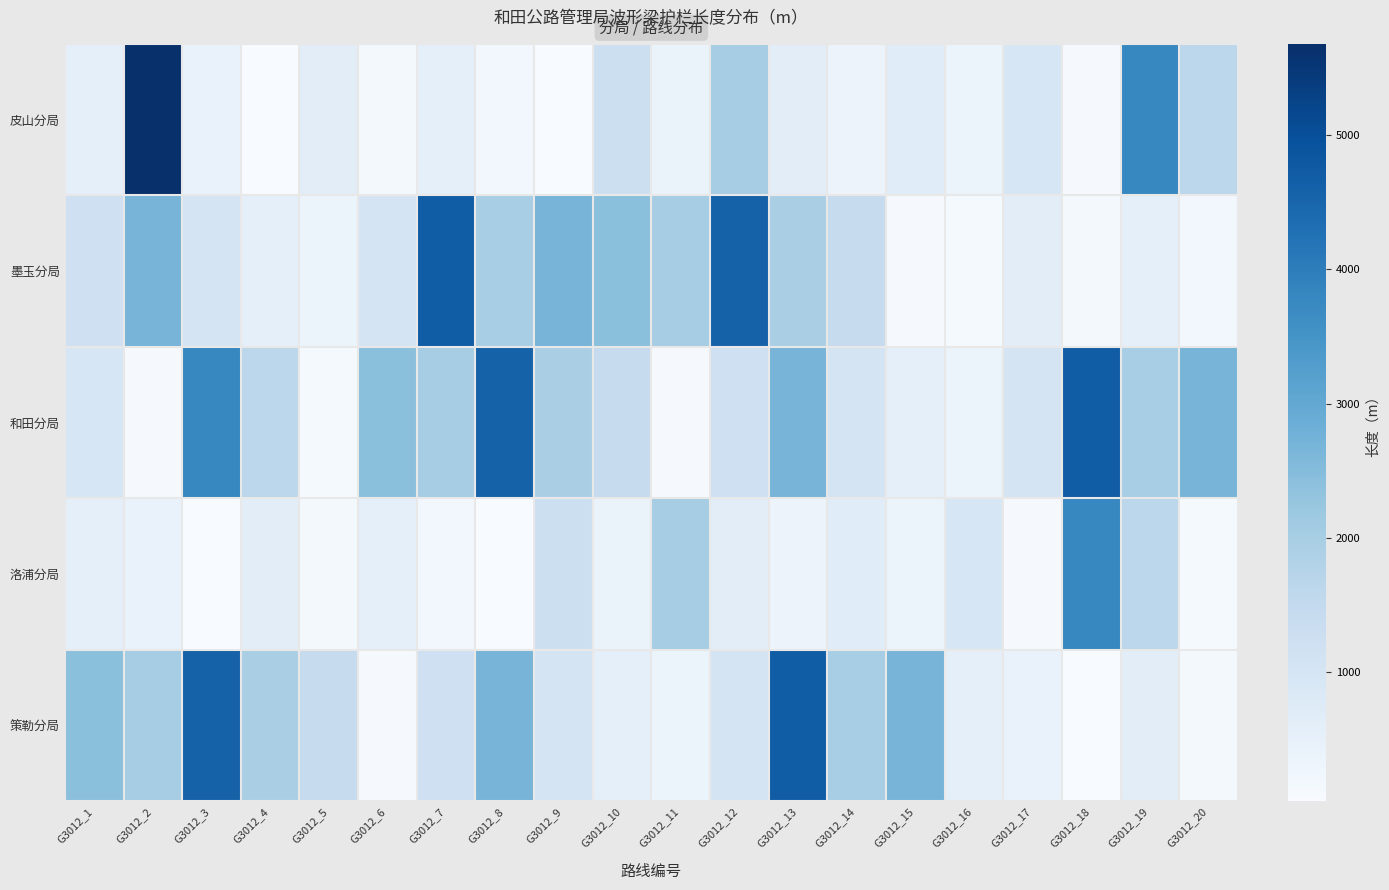

Reading right to left, extract all data points from this chart.

皮山分局: G3012_20=1608	G3012_19=3800	G3012_18=96	G3012_17=960	G3012_16=378	G3012_15=682	G3012_14=370	G3012_13=622	G3012_12=2020	G3012_11=400	G3012_10=1267	G3012_9=60	G3012_8=216	G3012_7=554	G3012_6=162	G3012_5=616	G3012_4=40	G3012_3=436	G3012_2=5678	G3012_1=538
墨玉分局: G3012_20=216	G3012_19=554	G3012_18=162	G3012_17=616	G3012_16=124	G3012_15=100	G3012_14=1420	G3012_13=1946	G3012_12=4598	G3012_11=2018	G3012_10=2402	G3012_9=2688	G3012_8=1998	G3012_7=4706	G3012_6=1010	G3012_5=340	G3012_4=550	G3012_3=1036	G3012_2=2700	G3012_1=1206
和田分局: G3012_20=2688	G3012_19=1998	G3012_18=4706	G3012_17=1010	G3012_16=340	G3012_15=550	G3012_14=1036	G3012_13=2700	G3012_12=1206	G3012_11=100	G3012_10=1420	G3012_9=1946	G3012_8=4598	G3012_7=2018	G3012_6=2402	G3012_5=124	G3012_4=1608	G3012_3=3800	G3012_2=96	G3012_1=960
洛浦分局: G3012_20=124	G3012_19=1608	G3012_18=3800	G3012_17=96	G3012_16=960	G3012_15=378	G3012_14=682	G3012_13=370	G3012_12=622	G3012_11=2020	G3012_10=400	G3012_9=1267	G3012_8=60	G3012_7=216	G3012_6=554	G3012_5=162	G3012_4=616	G3012_3=40	G3012_2=436	G3012_1=538
策勒分局: G3012_20=162	G3012_19=616	G3012_18=40	G3012_17=436	G3012_16=538	G3012_15=2688	G3012_14=1998	G3012_13=4706	G3012_12=1010	G3012_11=340	G3012_10=550	G3012_9=1036	G3012_8=2700	G3012_7=1206	G3012_6=100	G3012_5=1420	G3012_4=1946	G3012_3=4598	G3012_2=2018	G3012_1=2402